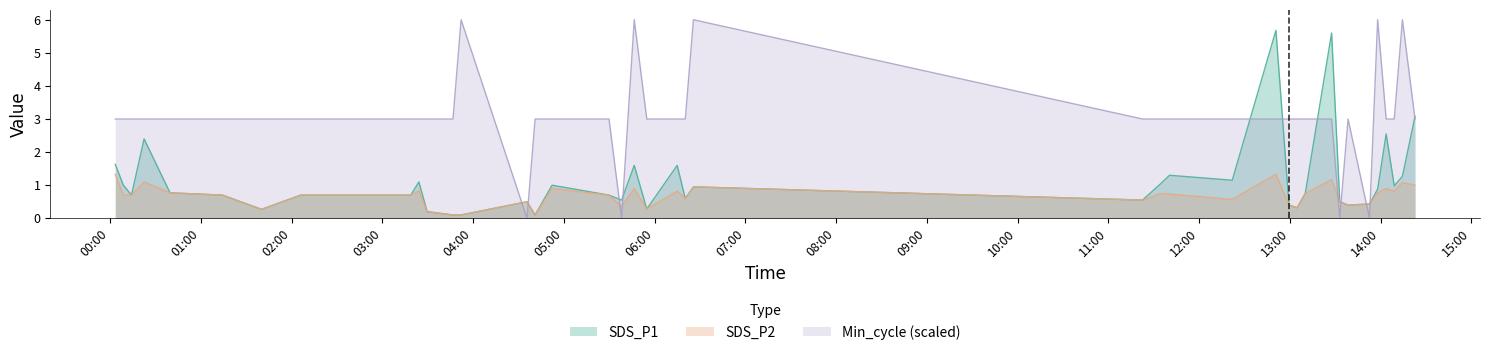

At which category does Min_cycle reach its first local peak?

2022/08/28 03:52:01